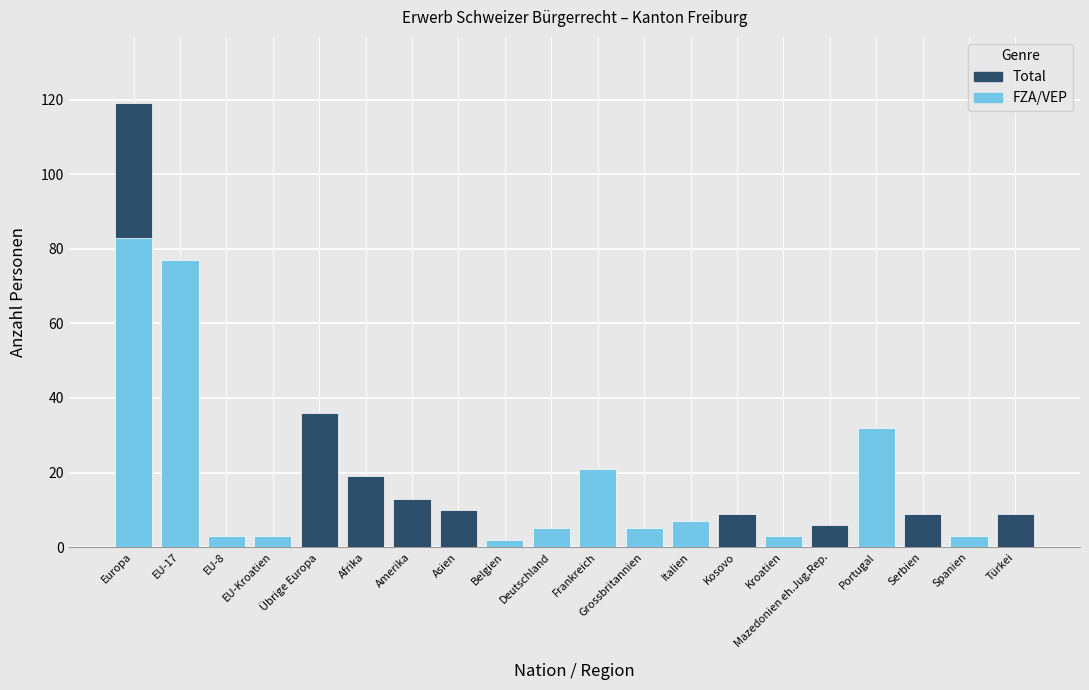

How many groups of bars are there?

20